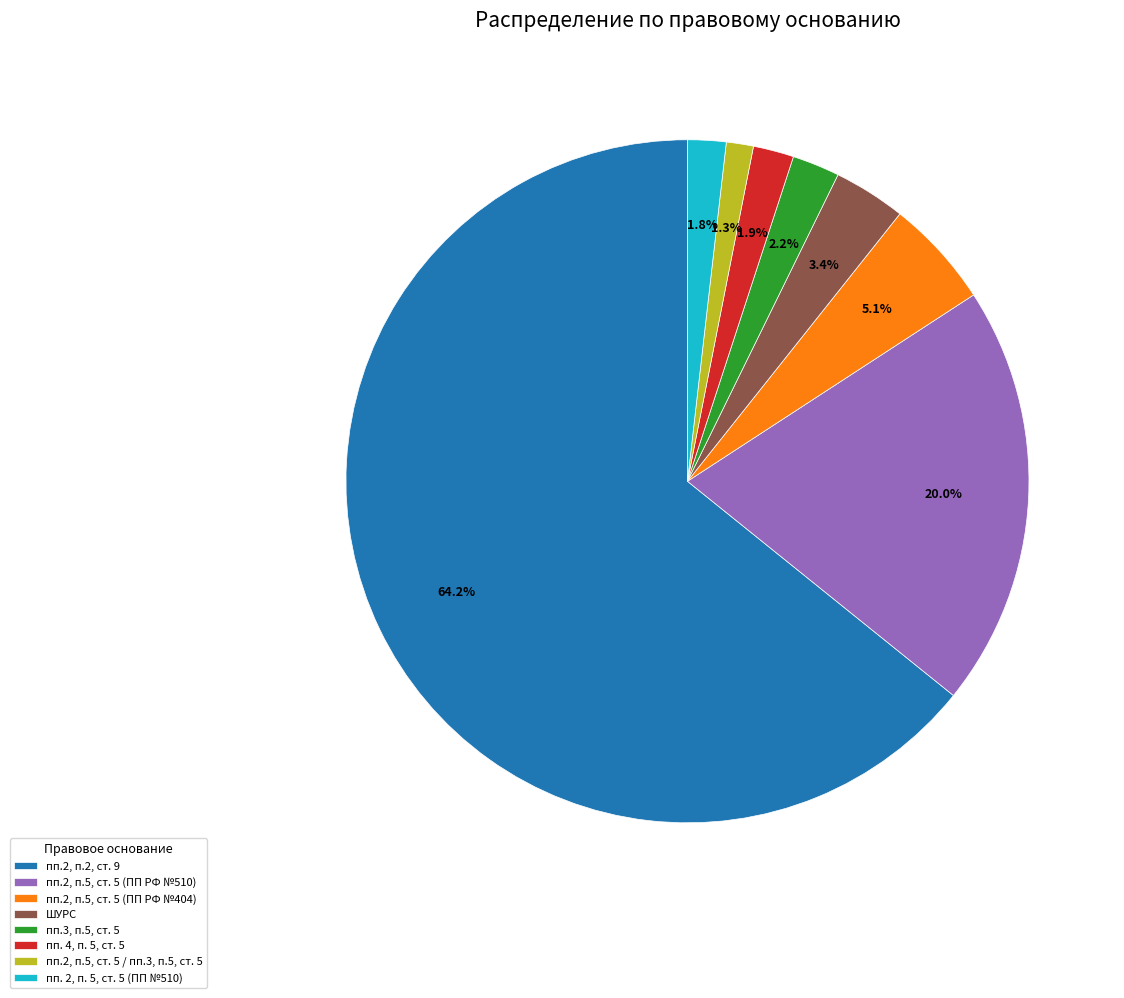

Which category accounts for the majority?

пп.2, п.2, ст. 9